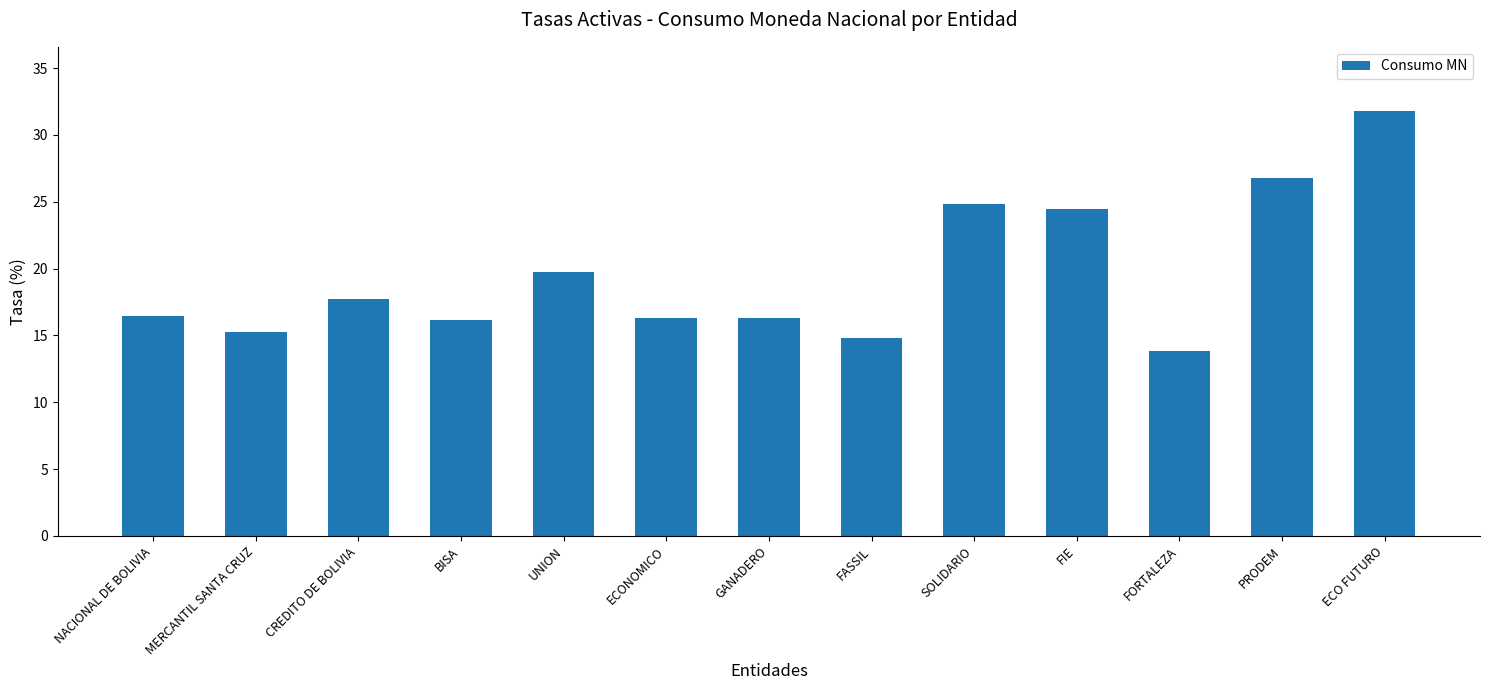

What is the sum of all values?

254.7